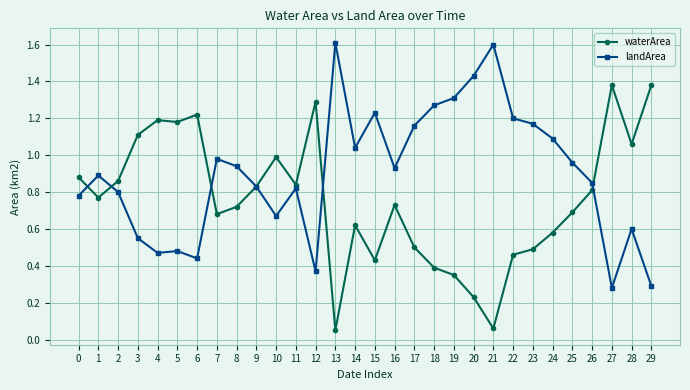

How many lines are shown in the chart?

2